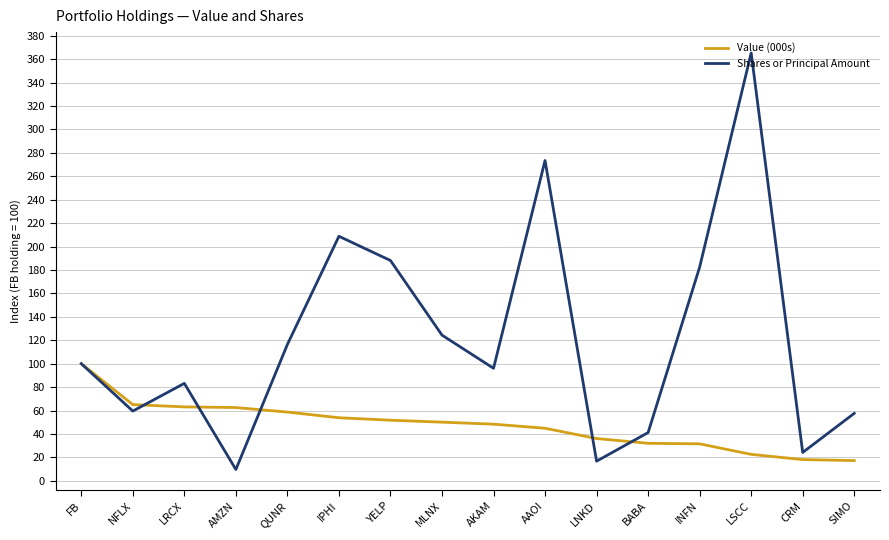

What position from the left is INFN?

13